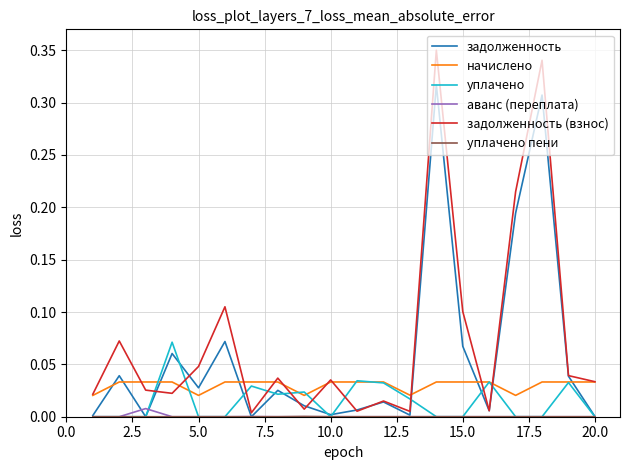

True or false: начислено and аванс (переплата) cross at least once.

False